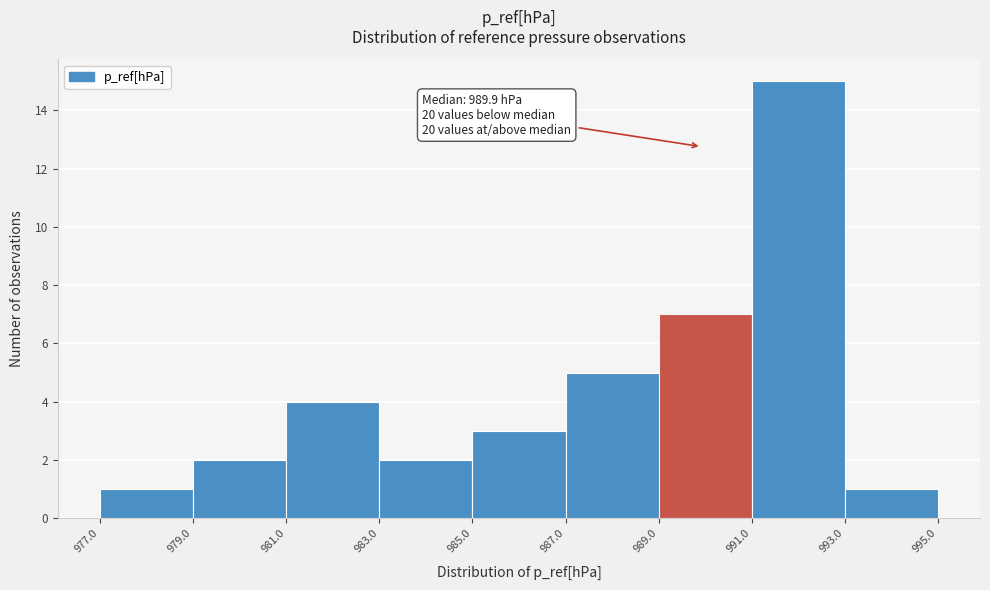

Over which range of the x-axis is the bar tallest?

991.0 to 993.0